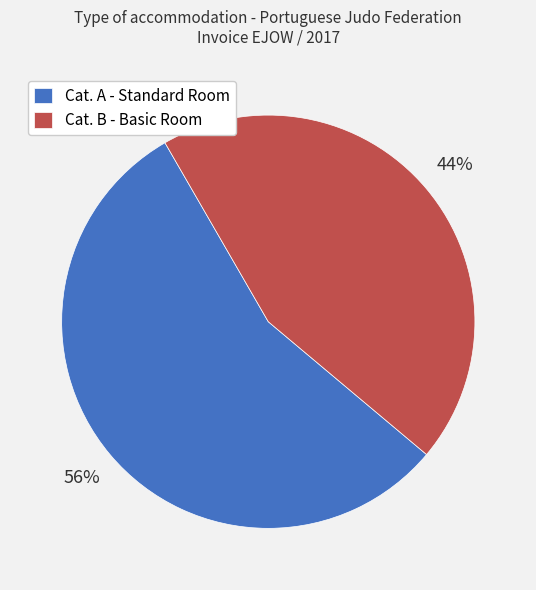

What is the majority slice?

Cat. A - Standard Room